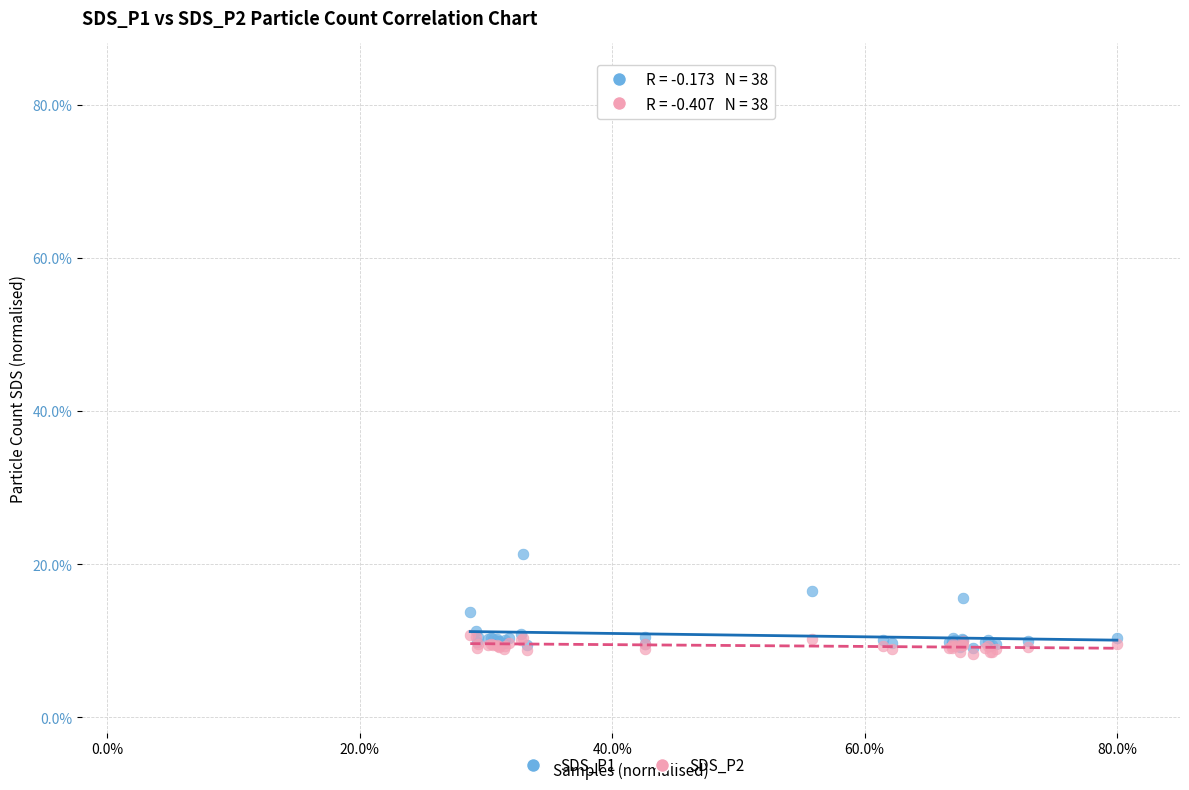

Which series reaches the minimum Y coordinate?

SDS_P2